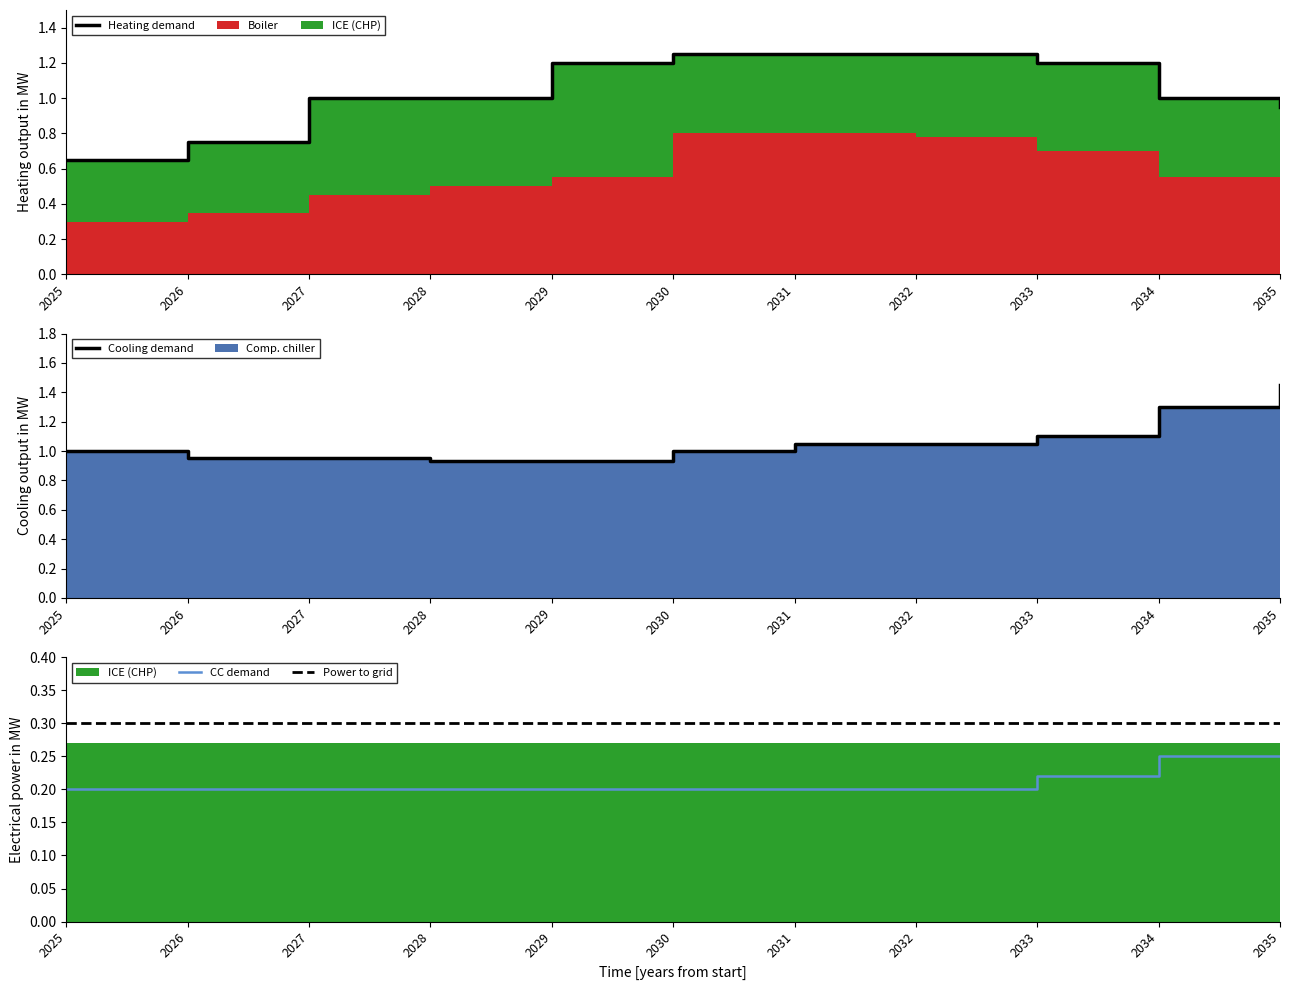

Reading right to left, what are all the values shown in this chart?

Heating demand: 2035=0.9	2034=1.0	2033=1.2	2032=1.2	2031=1.2	2030=1.2	2029=1.2	2028=1.0	2027=1.0	2026=0.8	2025=0.7
Cooling demand: 2035=1.4	2034=1.3	2033=1.1	2032=1.1	2031=1.1	2030=1.0	2029=0.9	2028=0.9	2027=0.9	2026=0.9	2025=1.0
CC demand: 2035=0.2	2034=0.2	2033=0.2	2032=0.2	2031=0.2	2030=0.2	2029=0.2	2028=0.2	2027=0.2	2026=0.2	2025=0.2
Power to grid: 2035=0.3	2034=0.3	2033=0.3	2032=0.3	2031=0.3	2030=0.3	2029=0.3	2028=0.3	2027=0.3	2026=0.3	2025=0.3